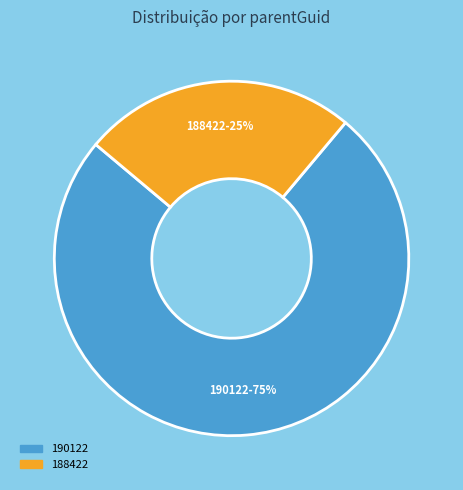

Does any single category account for the majority?

Yes